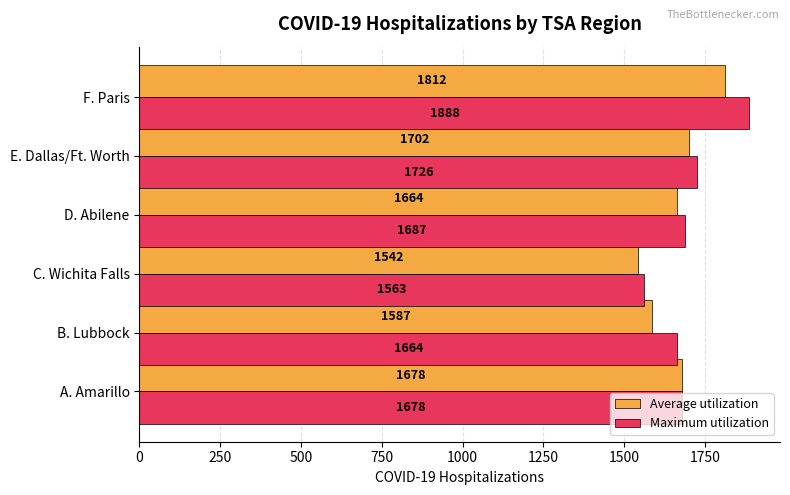

True or false: Average utilization has a value of 1702 at E. Dallas/Ft. Worth.

True